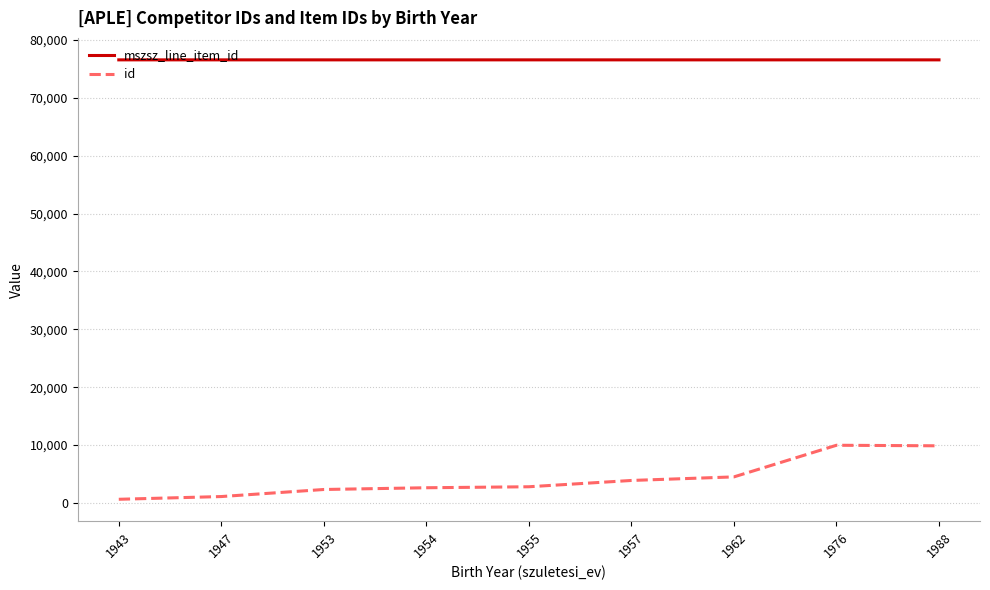

At how many categories does at least one series exceed 72718?

9